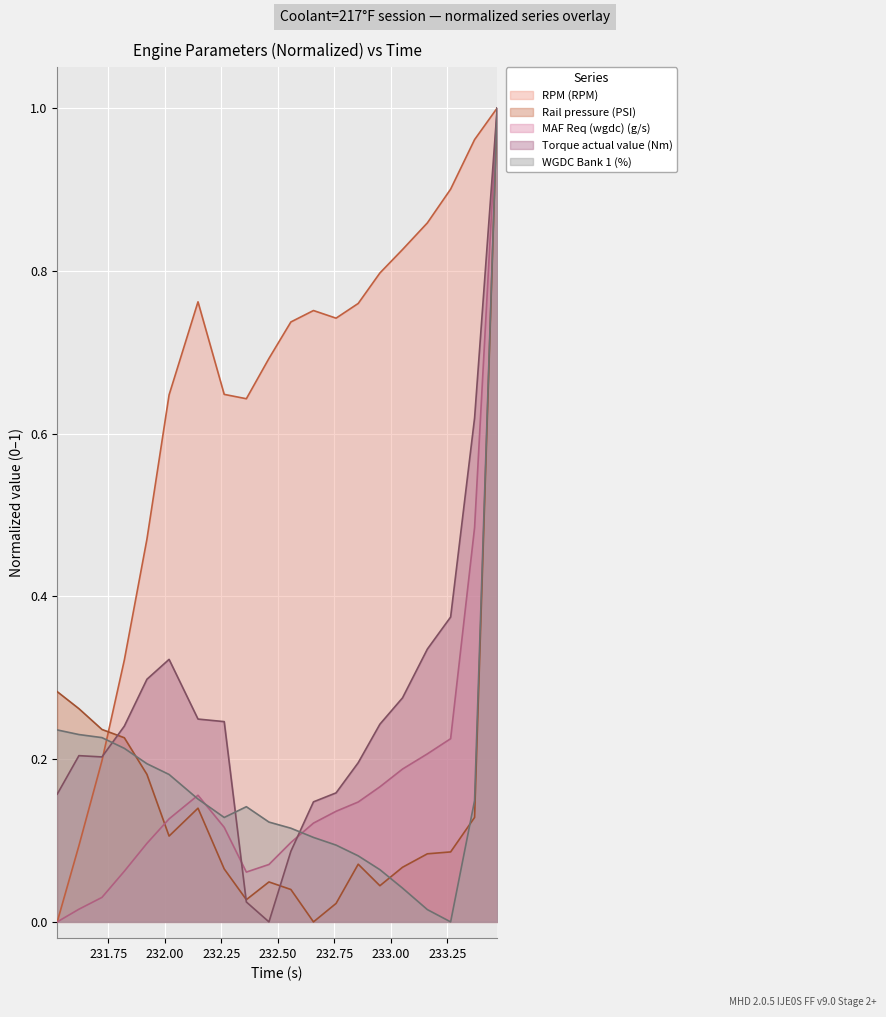

Which series has the largest total across all categories?

RPM (RPM)